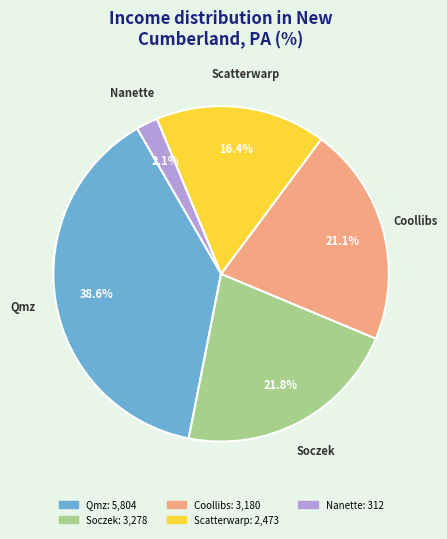

Does Nanette account for over 50% of the chart?

No